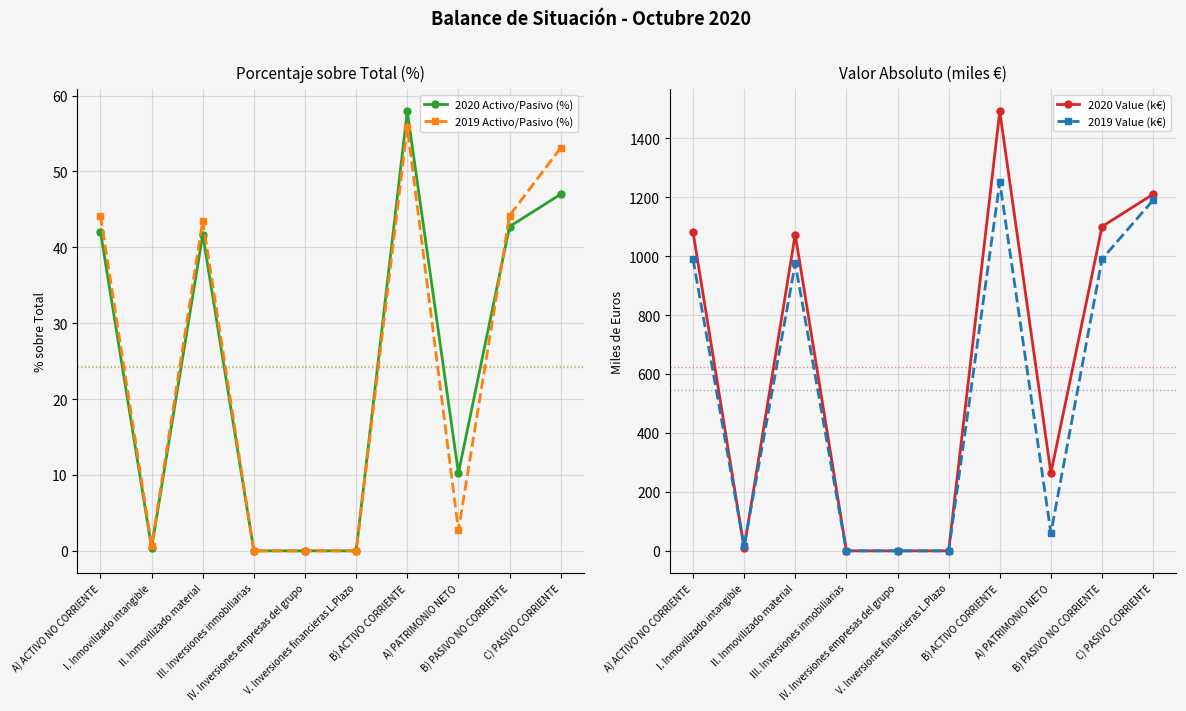

What is the average value of the 2020 Activo/Pasivo (%) series?

24.2